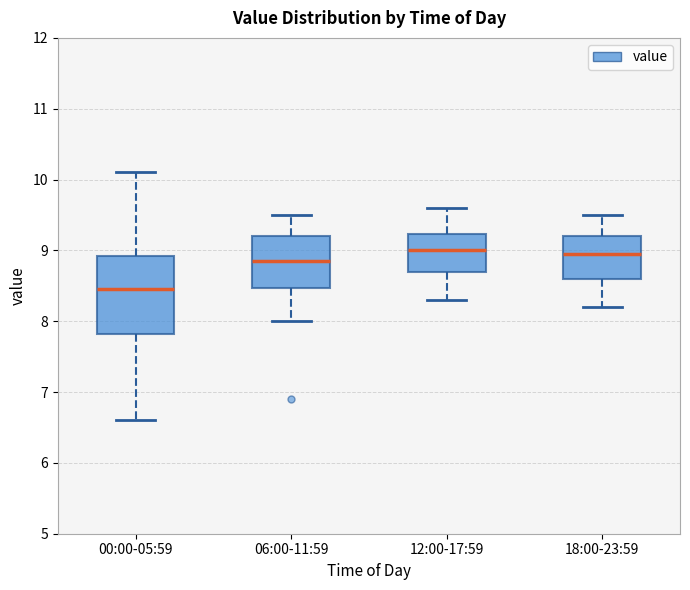

Which box is the tallest, from its lower edge to its upper edge?

00:00-05:59